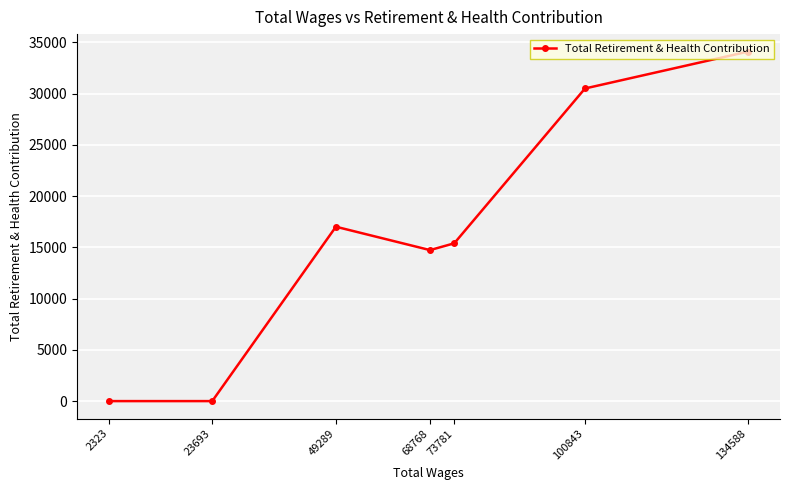

How many lines are shown in the chart?

1